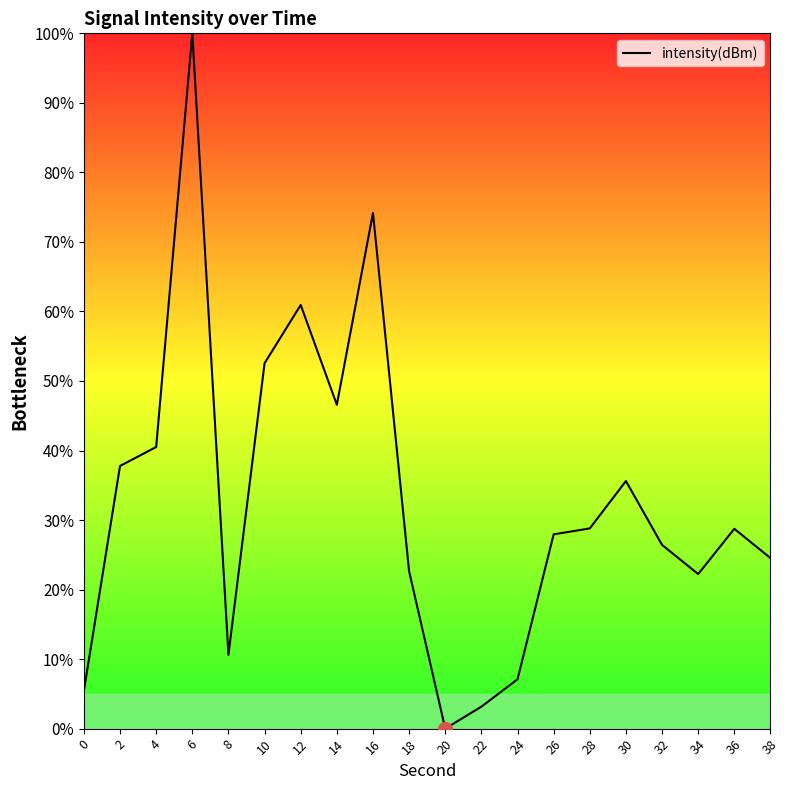

How many values are above zero?

19